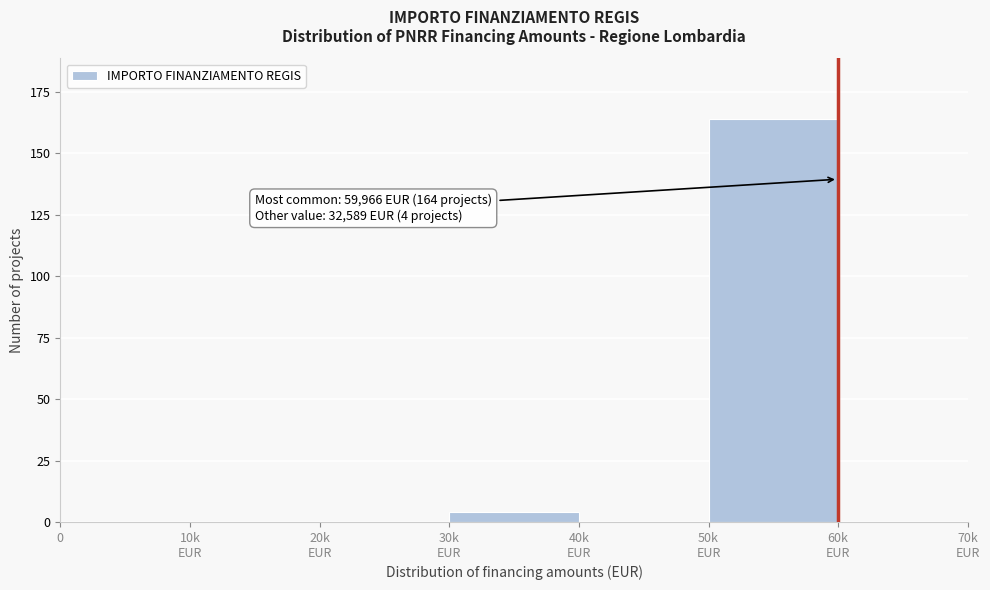

What is the greatest value displayed?

164